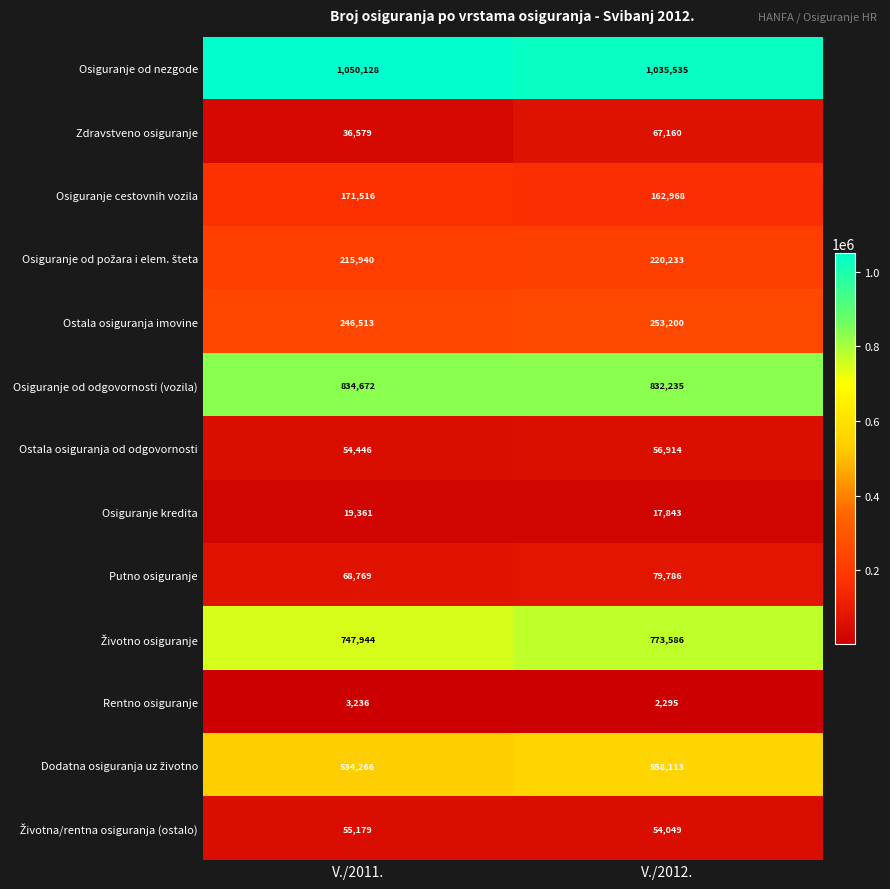

What is the total value across all series at V./2012.?

4113917